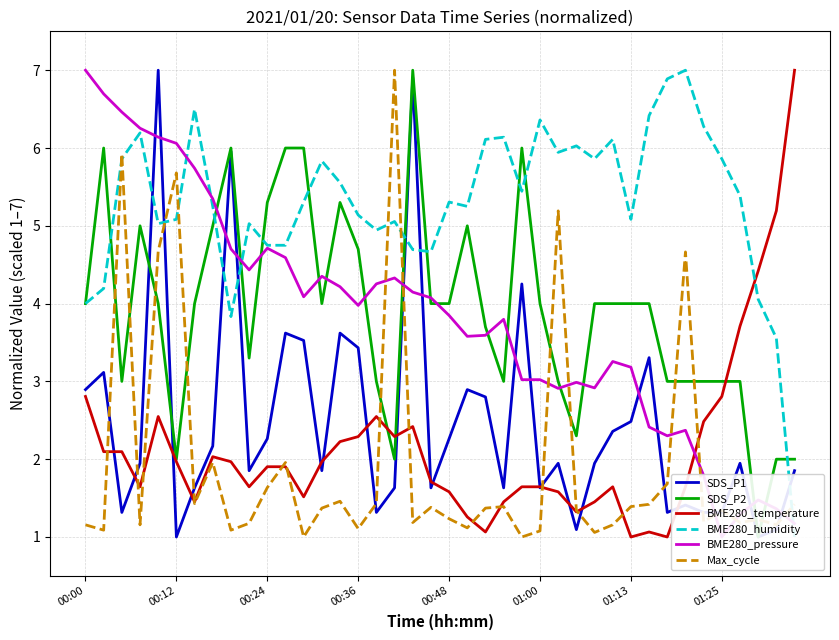

List the series in order of their peak value, highest first.

SDS_P1, SDS_P2, BME280_temperature, BME280_humidity, BME280_pressure, Max_cycle